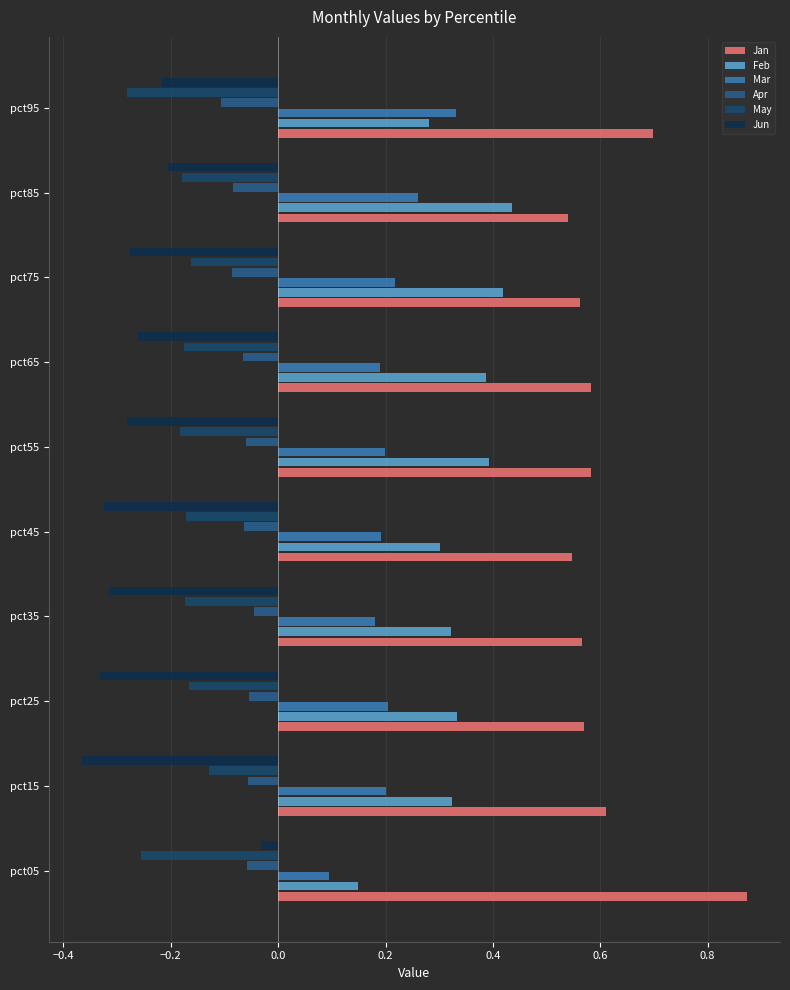

Which series has the largest total across all categories?

Jan